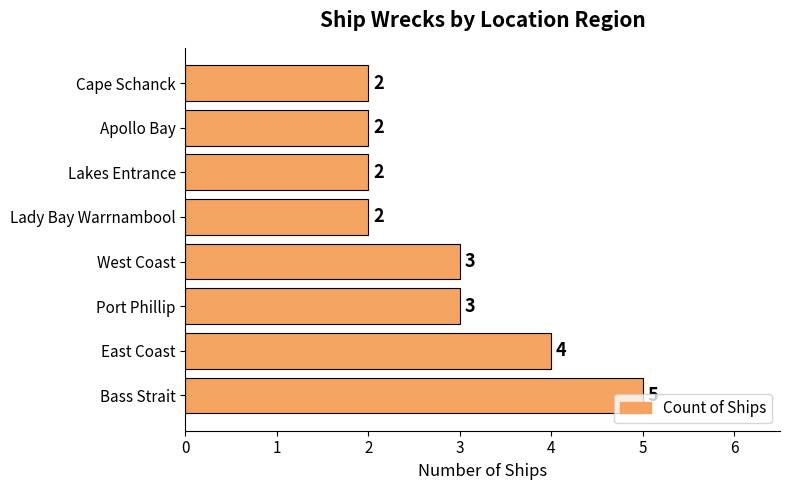

Approximately how many times larger is the value at Port Phillip compared to Lady Bay Warrnambool?

1.5